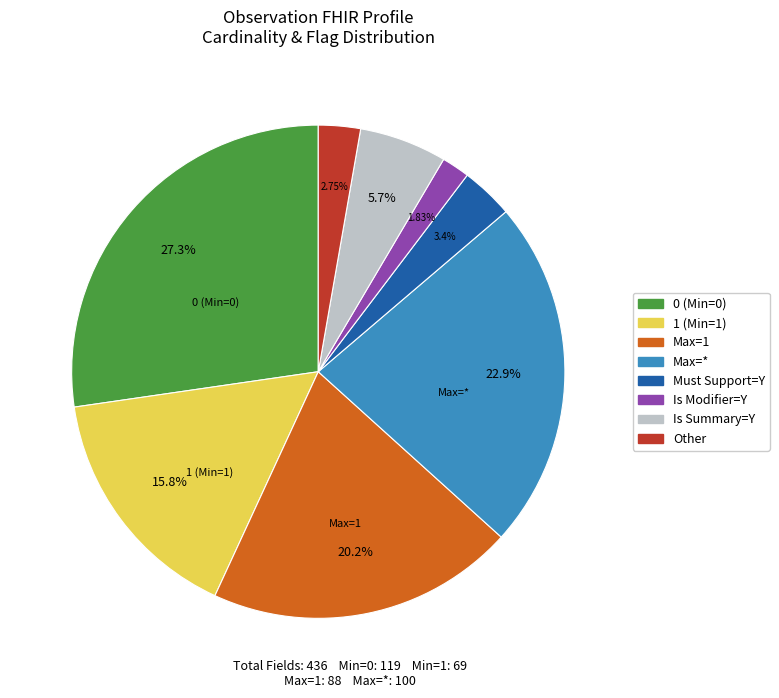

Is there any slice that represents more than half of the pie?

No